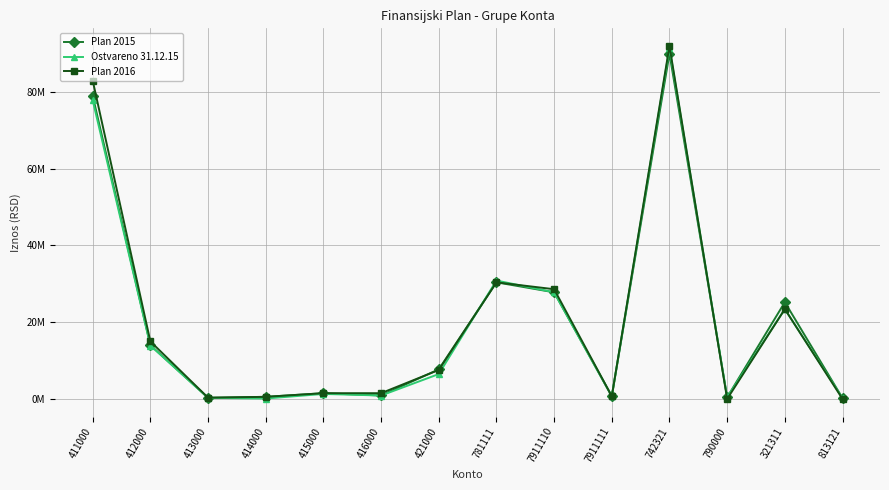

The value of Plan 2015 at 790000 is 721648. True or false?

False